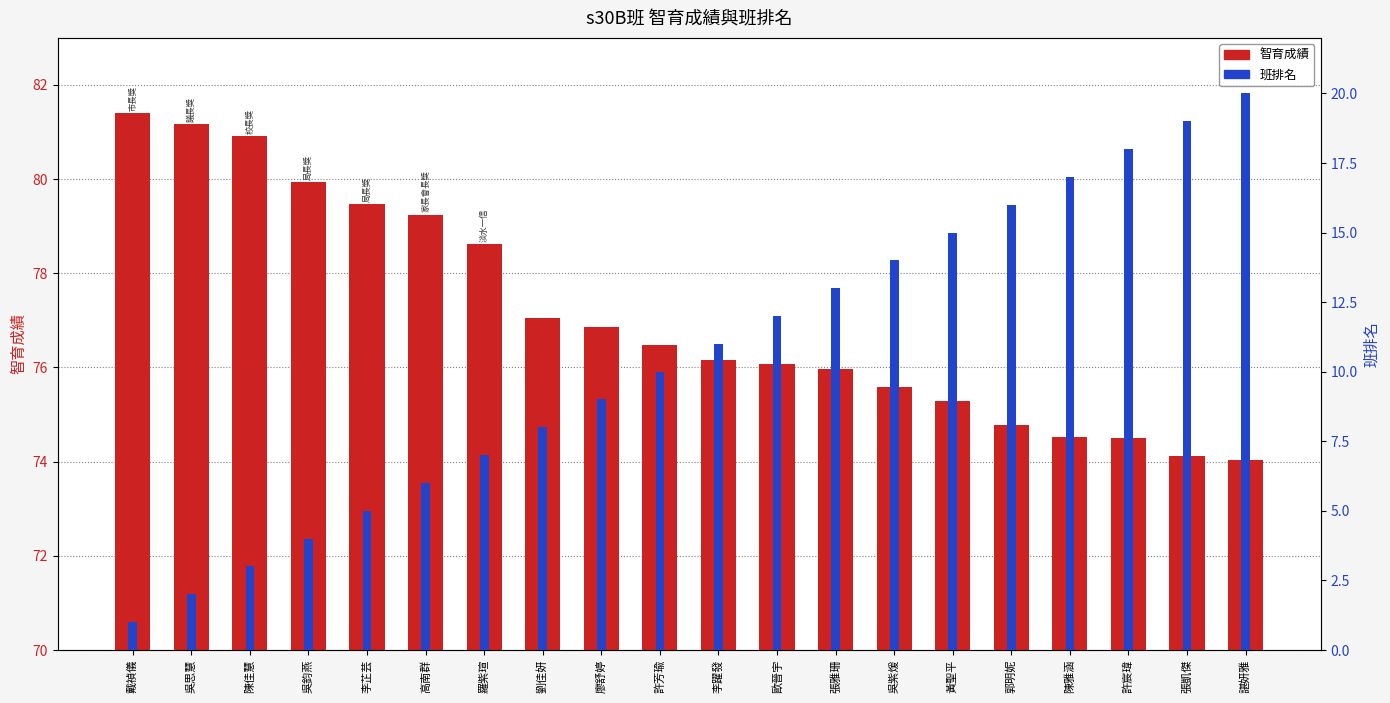

At which category is the sum across all series the highest?

諶妍雅